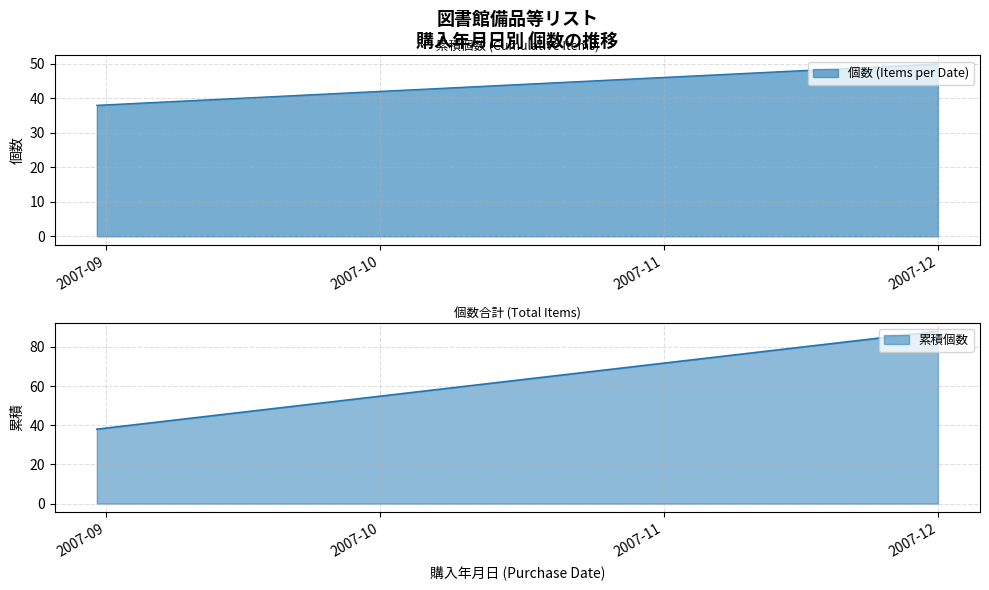

What is the maximum value for 個数 (Items per Date)?

50